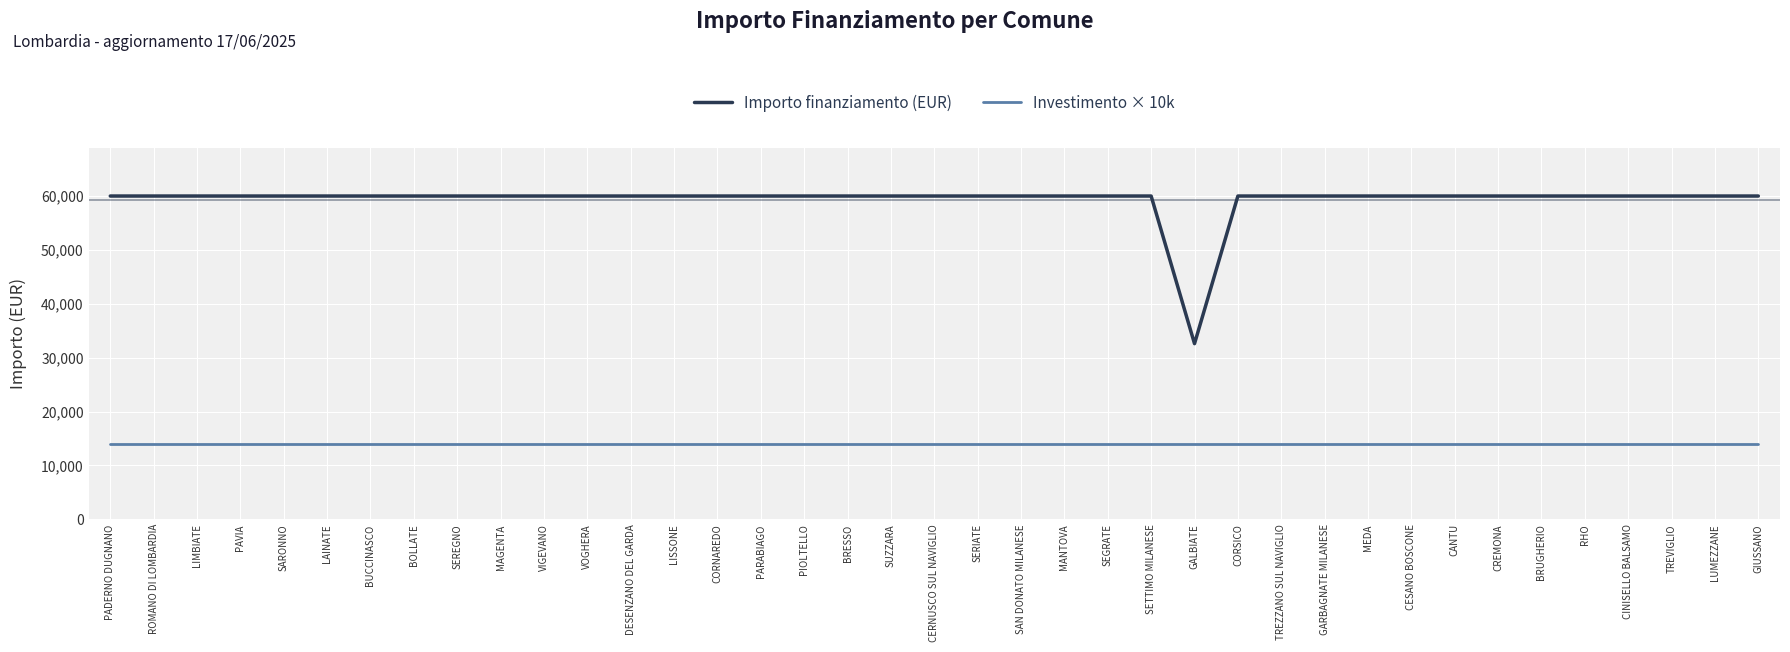

List the series in order of their peak value, highest first.

Importo finanziamento (EUR), Investimento × 10k